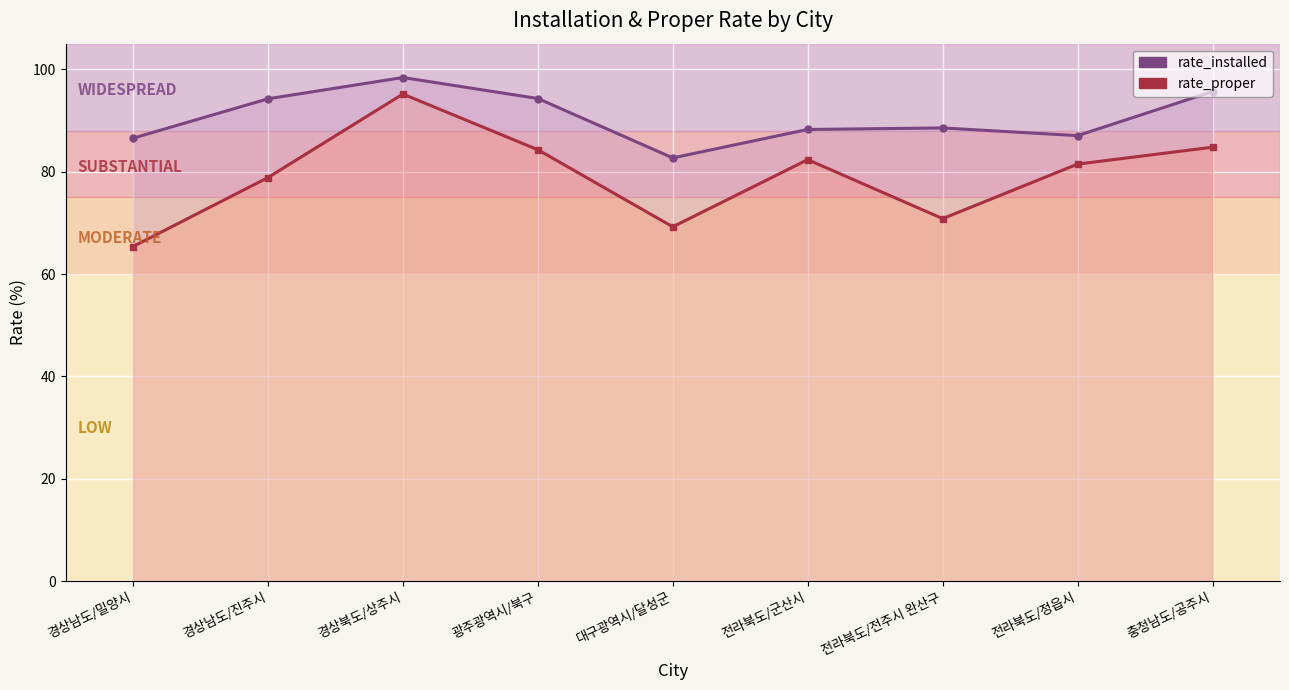

What is the smallest value displayed?

65.4